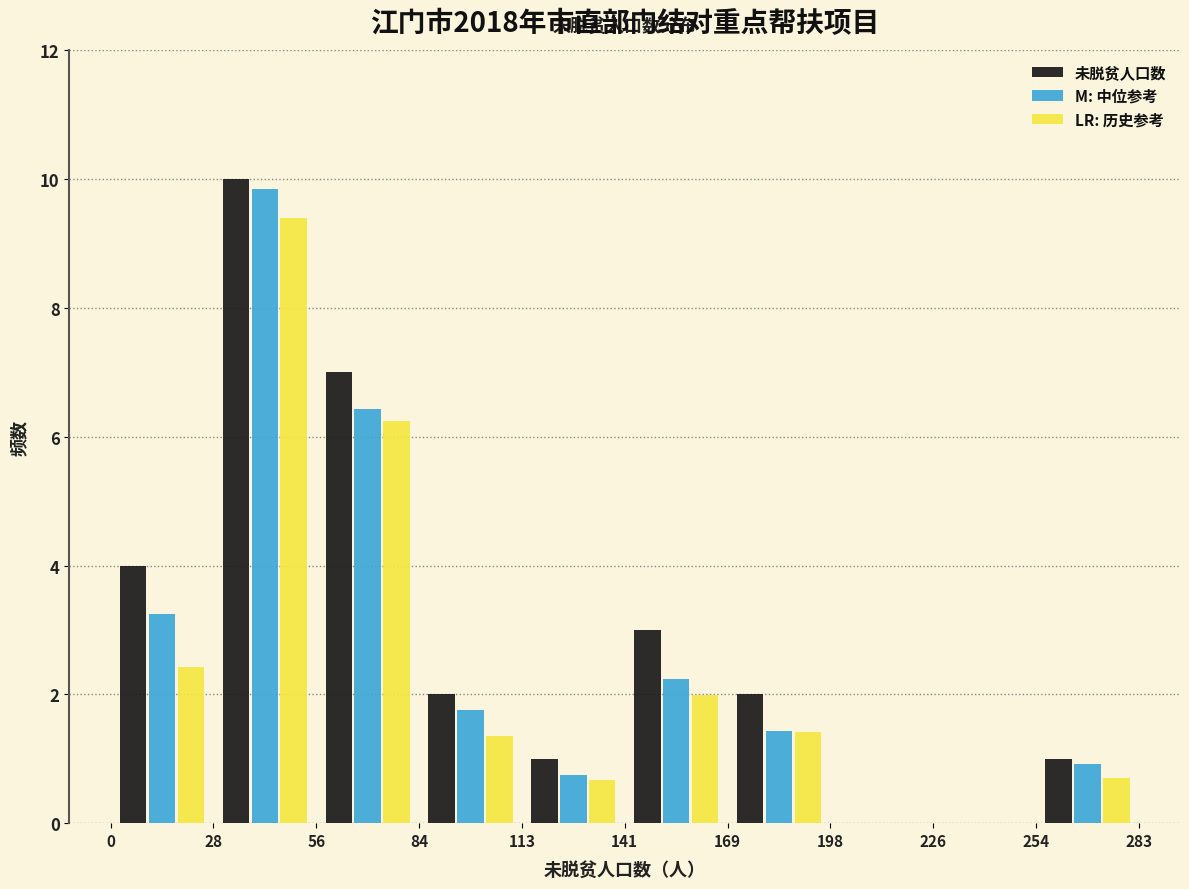

Reading left to right, transcribe this chart: for each range on the x-axis, give the height of each series' bar. The values are not printed on the chart, so give them approximately, as read against the axis.

0 to 28: 未脱贫人口数=4.0	M: 中位参考=3.2	LR: 历史参考=2.4
28 to 56: 未脱贫人口数=10.0	M: 中位参考=9.8	LR: 历史参考=9.4
56 to 84: 未脱贫人口数=7.0	M: 中位参考=6.4	LR: 历史参考=6.2
84 to 113: 未脱贫人口数=2.0	M: 中位参考=1.8	LR: 历史参考=1.4
113 to 141: 未脱贫人口数=1.0	M: 中位参考=0.8	LR: 历史参考=0.6
141 to 169: 未脱贫人口数=3.0	M: 中位参考=2.2	LR: 历史参考=2.0
169 to 198: 未脱贫人口数=2.0	M: 中位参考=1.4	LR: 历史参考=1.4
198 to 226: 未脱贫人口数=0	M: 中位参考=0	LR: 历史参考=0
226 to 254: 未脱贫人口数=0	M: 中位参考=0	LR: 历史参考=0
254 to 283: 未脱贫人口数=1.0	M: 中位参考=1.0	LR: 历史参考=0.8